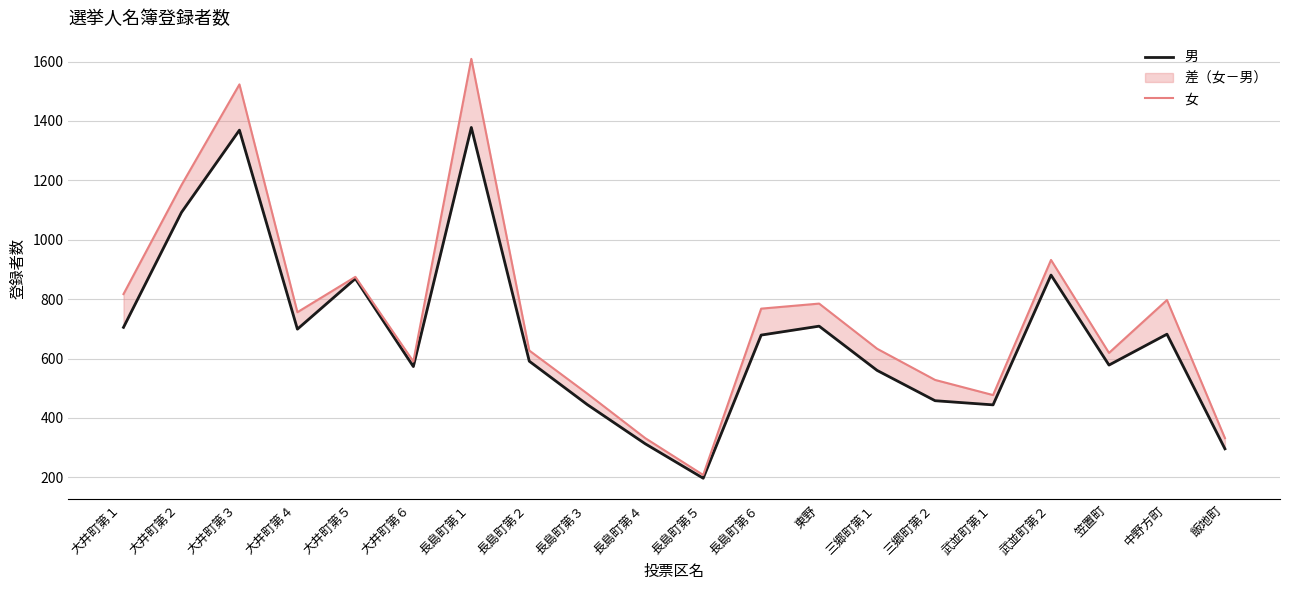

Which series changed the most between 三郷町第１ and 武並町第２?

男